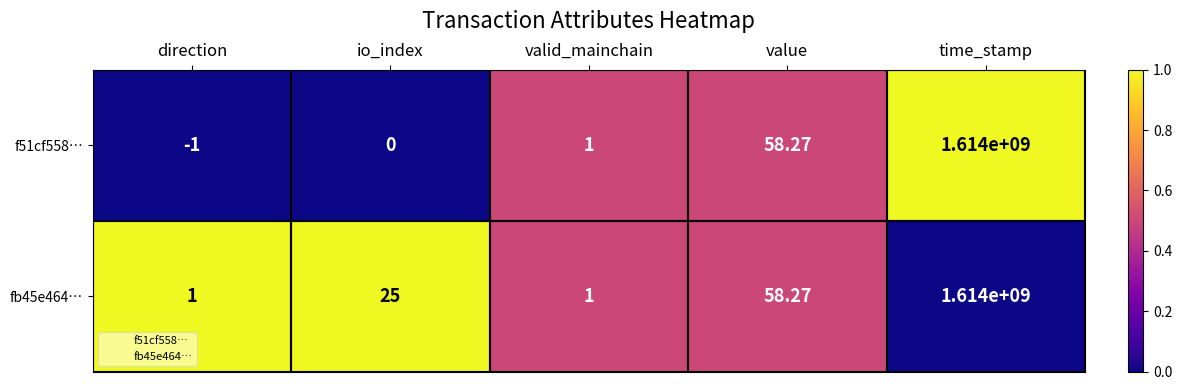

At which label does f51cf558… reach its peak?

time_stamp